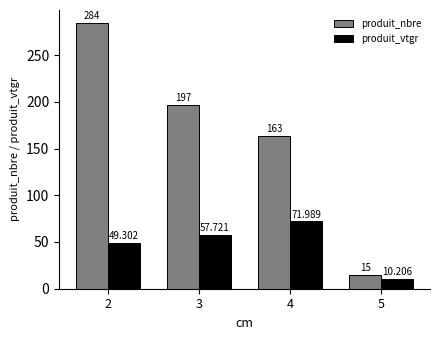

What value does the produit_nbre series have at 5?

15.0